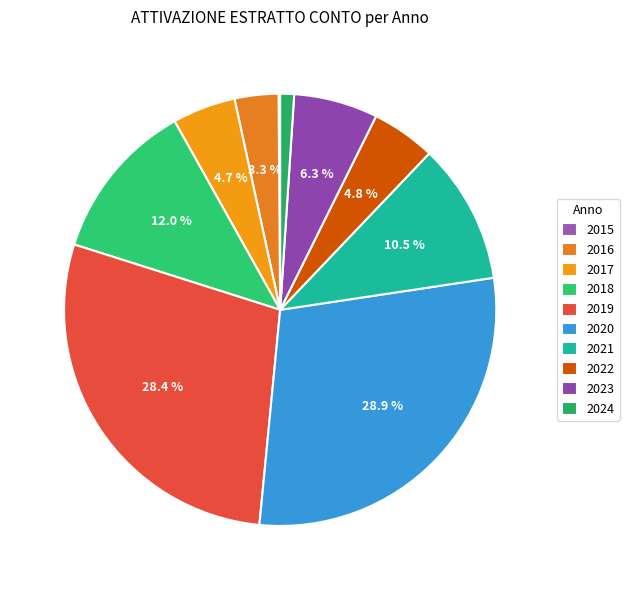

Rank the categories by value from highest to lowest.

2020, 2019, 2018, 2021, 2023, 2022, 2017, 2016, 2024, 2015